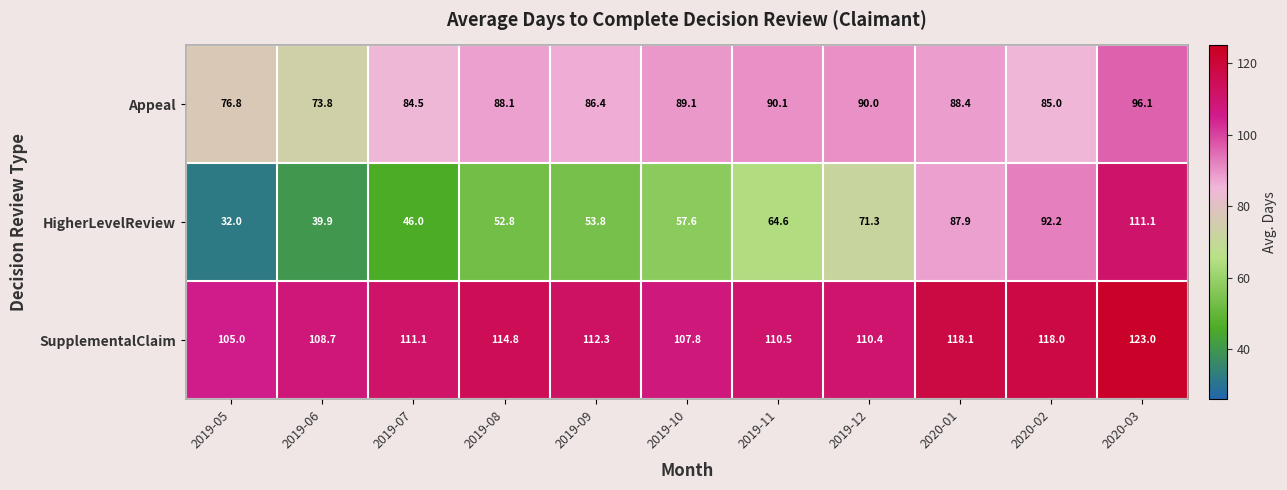

At which category does the chart reach its peak across all series?

2020-03